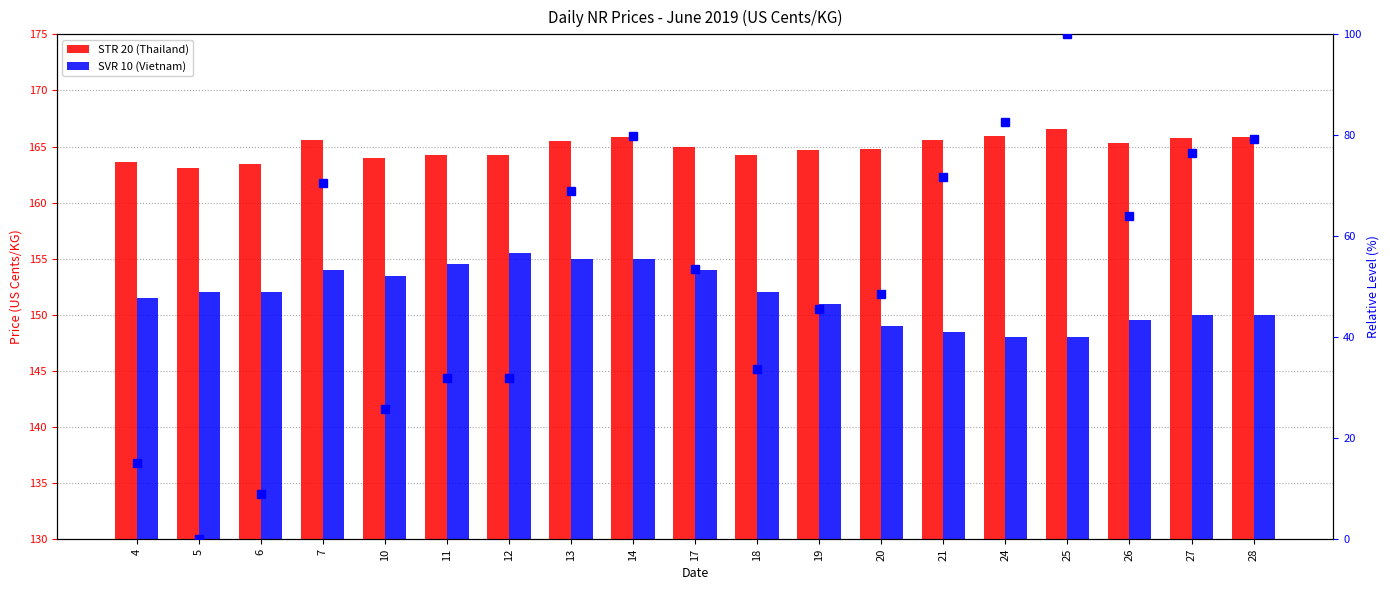

The value of SVR 10 (Vietnam) at 12 is 155.5. True or false?

True